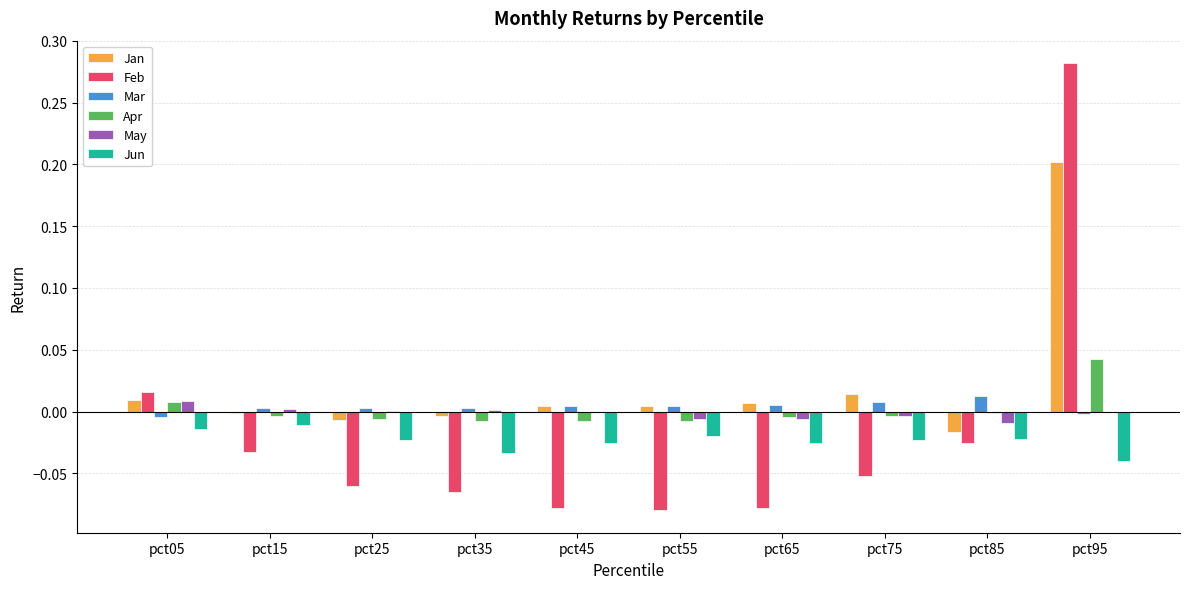

True or false: May has a value of -0.0 at pct55.

True